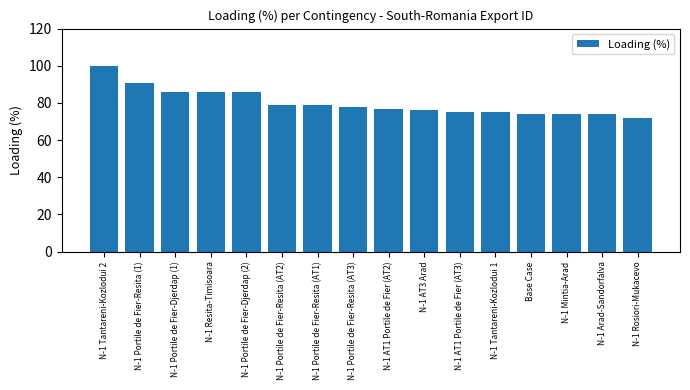

The chart shows a value of 75 at N-1 Tantareni-Kozlodui 1. True or false?

True